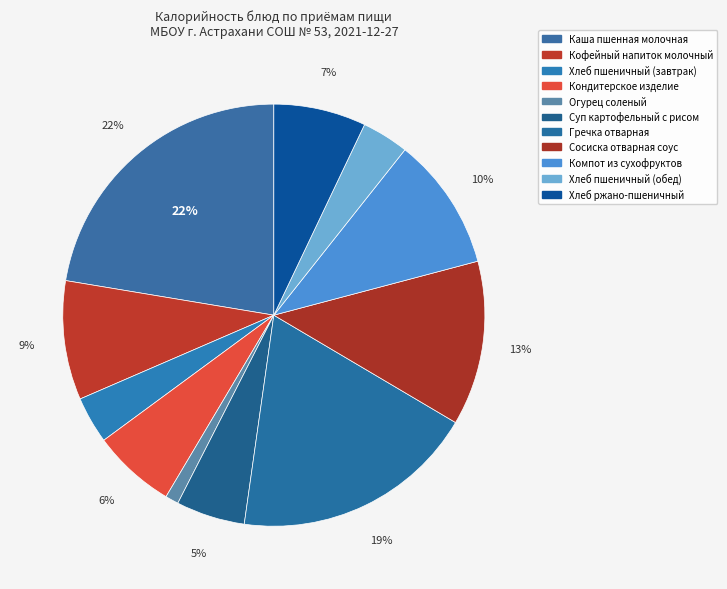

Does Гречка отварная account for over 50% of the chart?

No